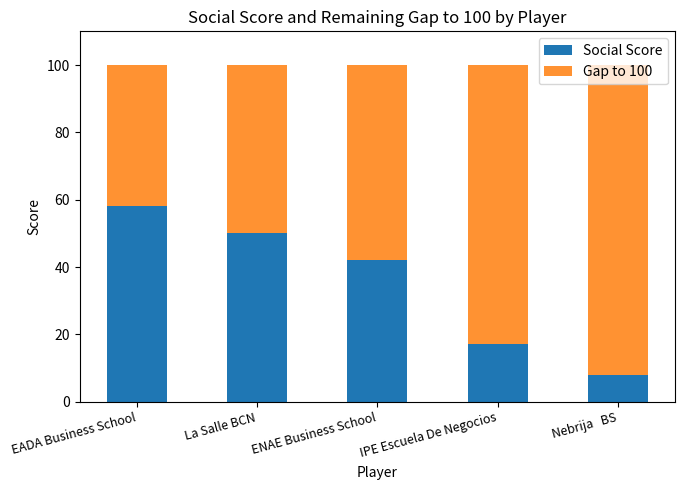

What is the approximate value of Social Score at ENAE Business School?

42